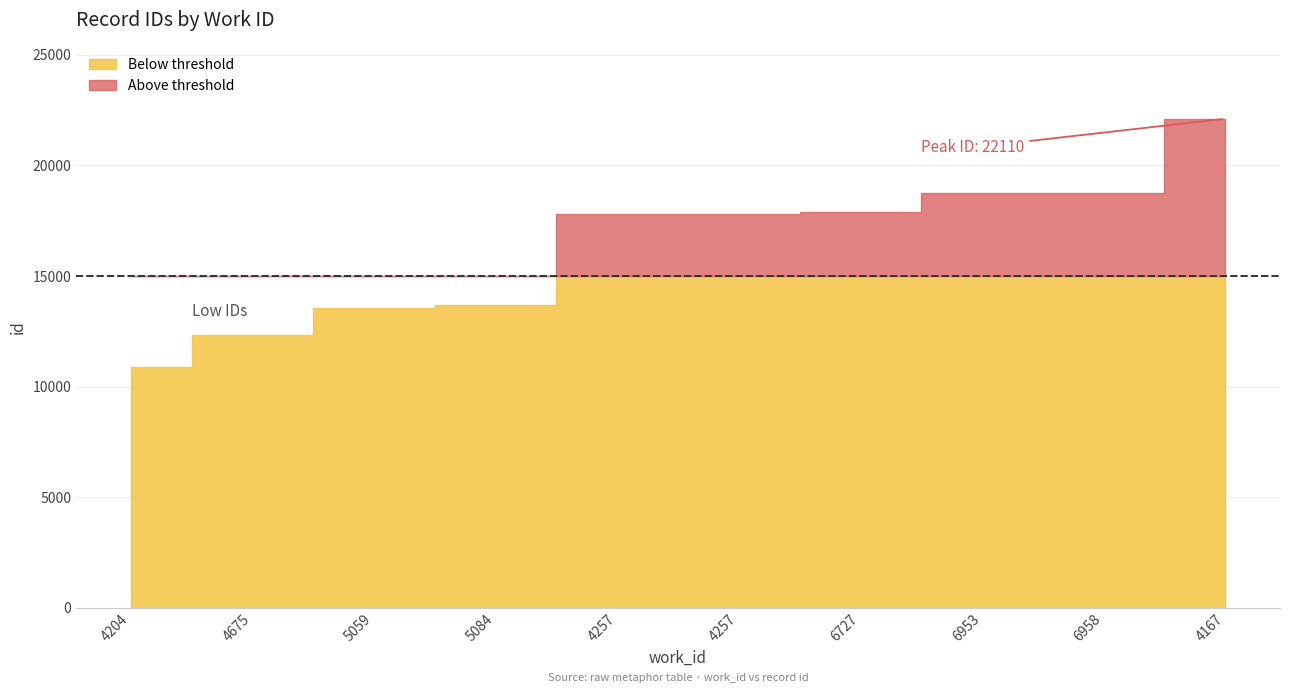

Read the value at 4167, to the nearest 10.

22110